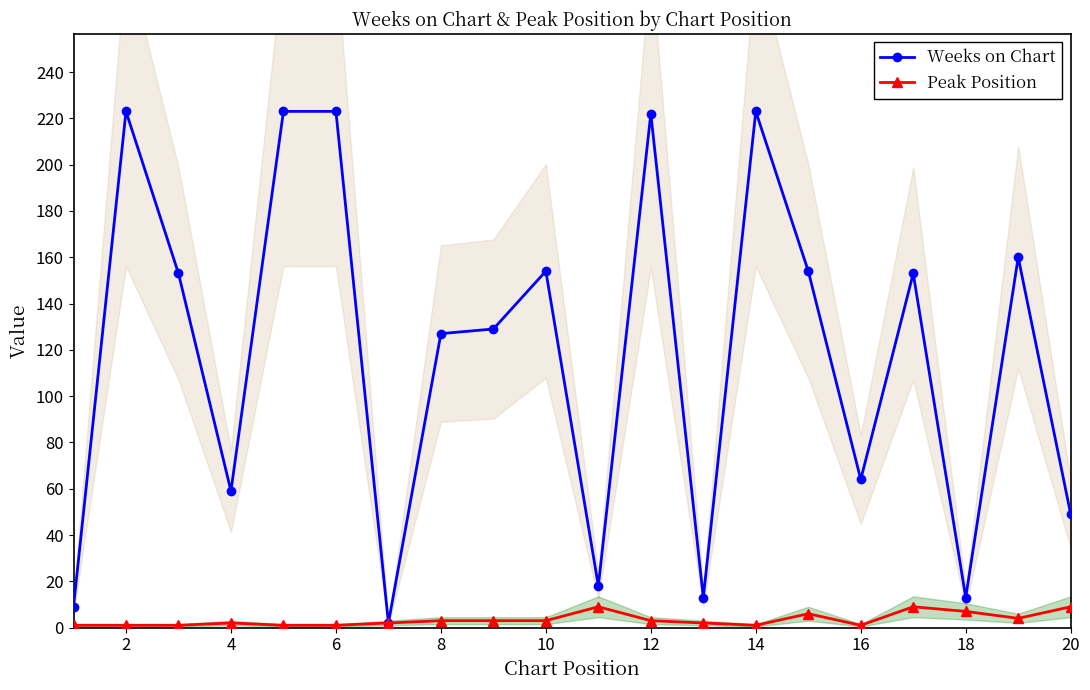

The value of Weeks on Chart at 14 is 73. True or false?

False